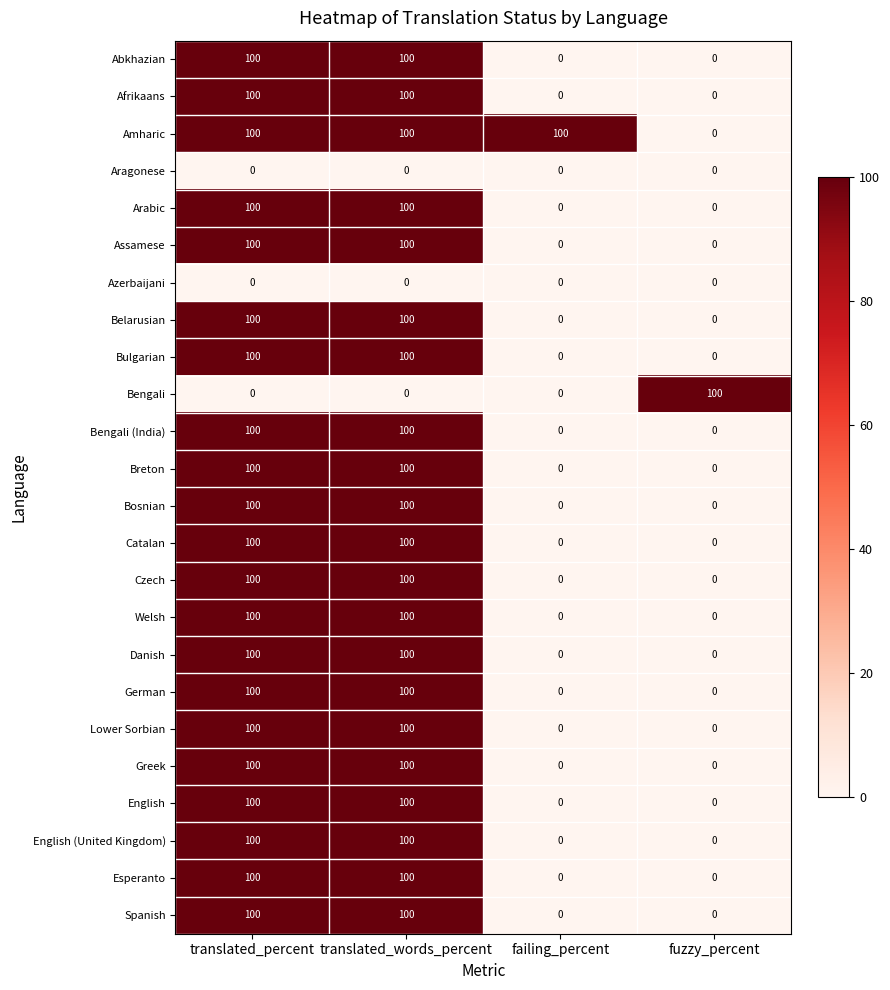

At how many categories does at least one series exceed 38?

4